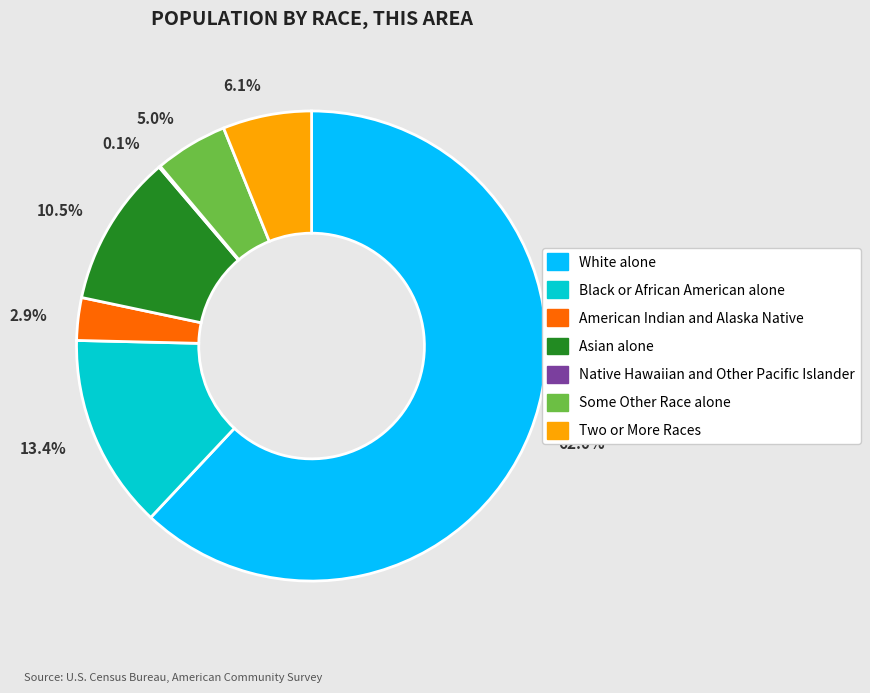

Does any single category account for the majority?

Yes